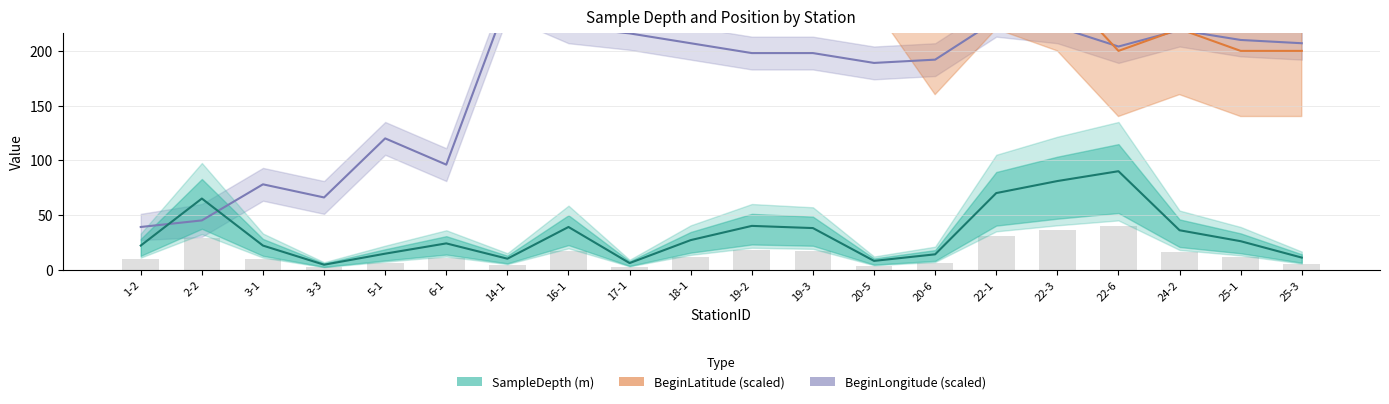

Reading left to right, transcribe all the data shown in this chart.

BeginLongitude: 1-2=39.0	2-2=45.0	3-1=78.0	3-3=66.0	5-1=120.0	6-1=96.0	14-1=246.0	16-1=222.0	17-1=216.0	18-1=207.0	19-2=198.0	19-3=198.0	20-5=189.0	20-6=192.0	22-1=228.0	22-3=222.0	22-6=204.0	24-2=219.0	25-1=210.0	25-3=207.0
BeginLatitude: 1-2=660.0	2-2=720.0	3-1=740.0	3-3=720.0	5-1=740.0	6-1=780.0	14-1=880.0	16-1=420.0	17-1=500.0	18-1=400.0	19-2=420.0	19-3=400.0	20-5=300.0	20-6=220.0	22-1=280.0	22-3=260.0	22-6=200.0	24-2=220.0	25-1=200.0	25-3=200.0
SampleDepth: 1-2=22.0	2-2=65.0	3-1=22.0	3-3=4.5	5-1=14.6	6-1=24.0	14-1=10.0	16-1=39.0	17-1=6.0	18-1=27.0	19-2=40.0	19-3=38.0	20-5=8.0	20-6=14.0	22-1=70.0	22-3=81.0	22-6=90.0	24-2=36.0	25-1=26.0	25-3=11.0